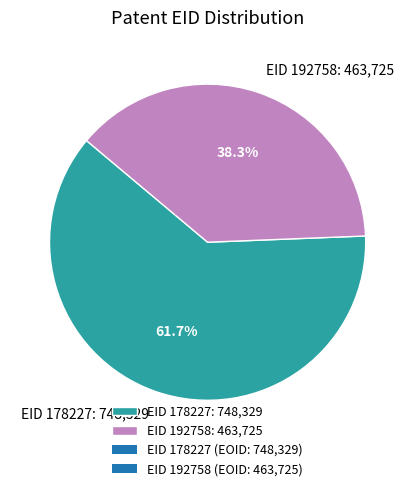

Approximately how many times larger is the value at EID 192758: 463,725 compared to EID 178227: 748,329?

0.6